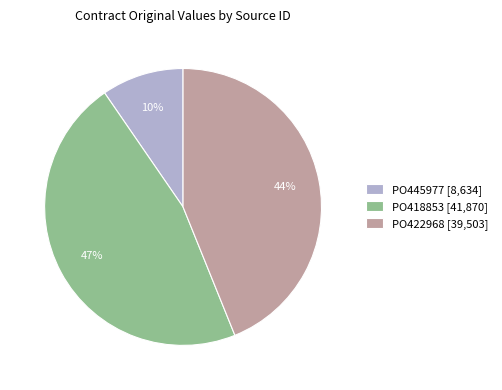

To the nearest percent, what percentage of the pie is PO422968?

44%